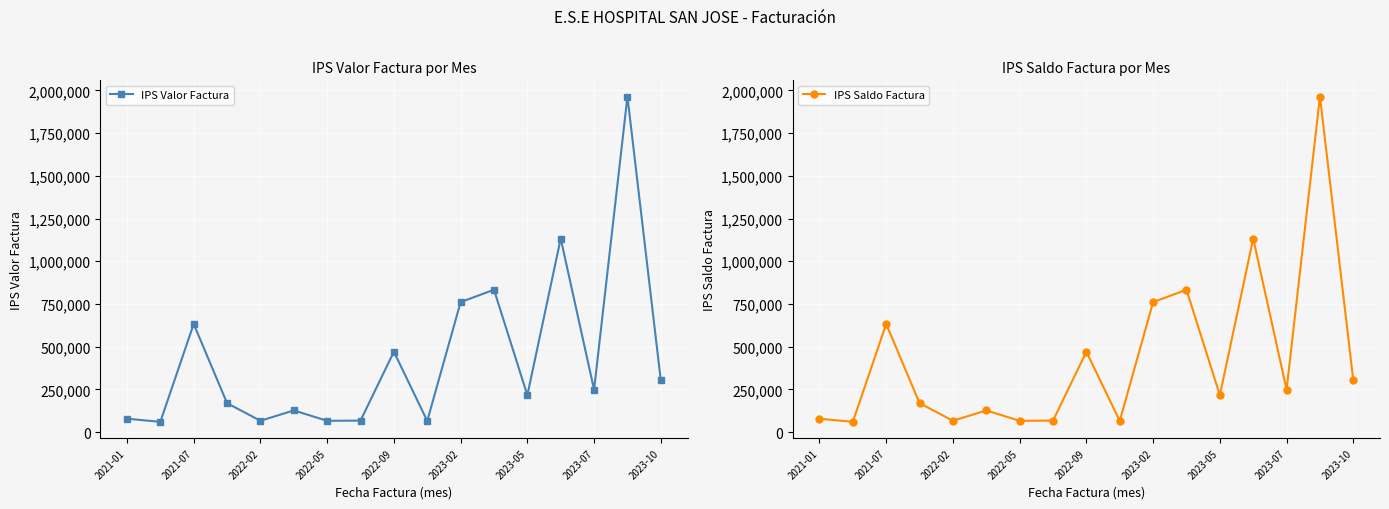

Where is the first local maximum for IPS Valor Factura?

2021-07